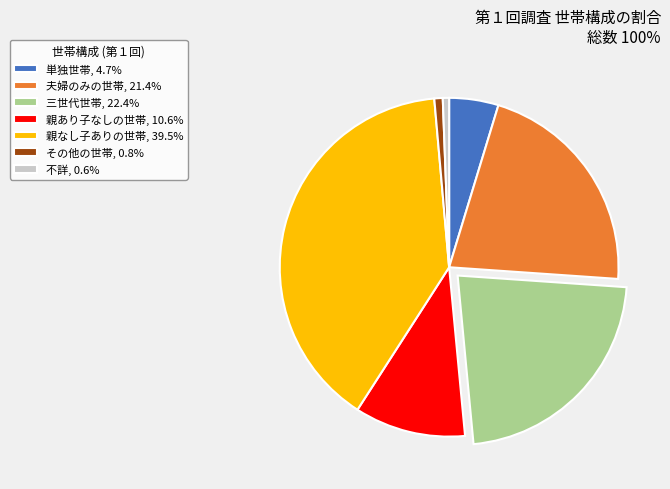

How many segments does this pie chart have?

7